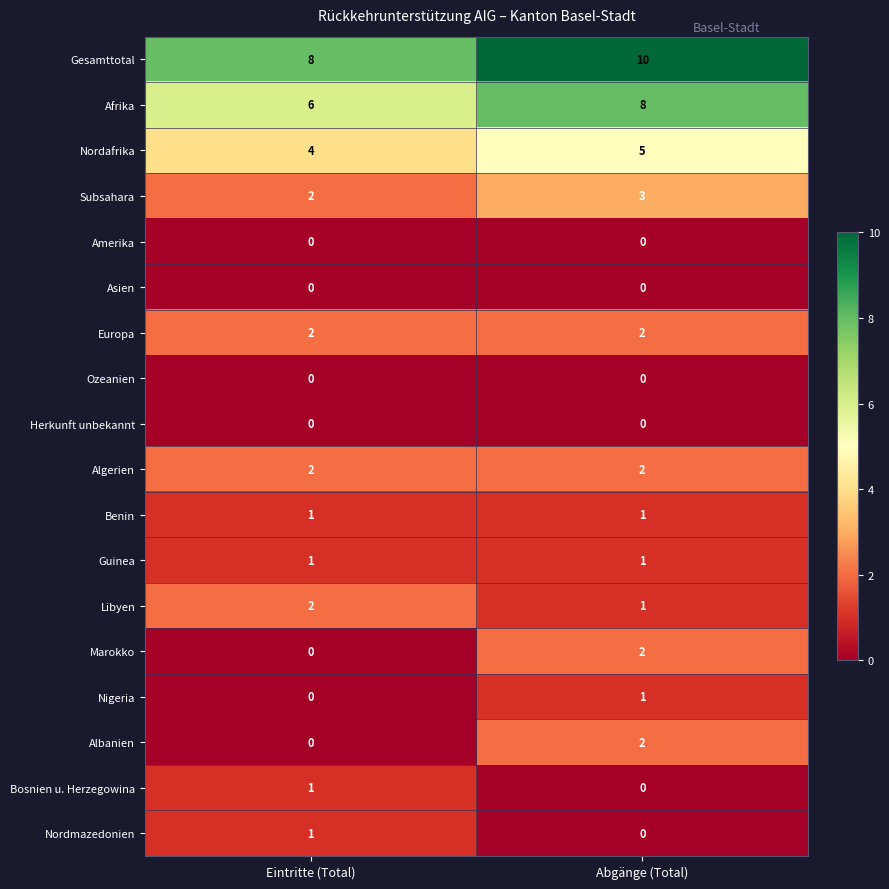

The value of Benin at Abgänge (Total) is 1. True or false?

True